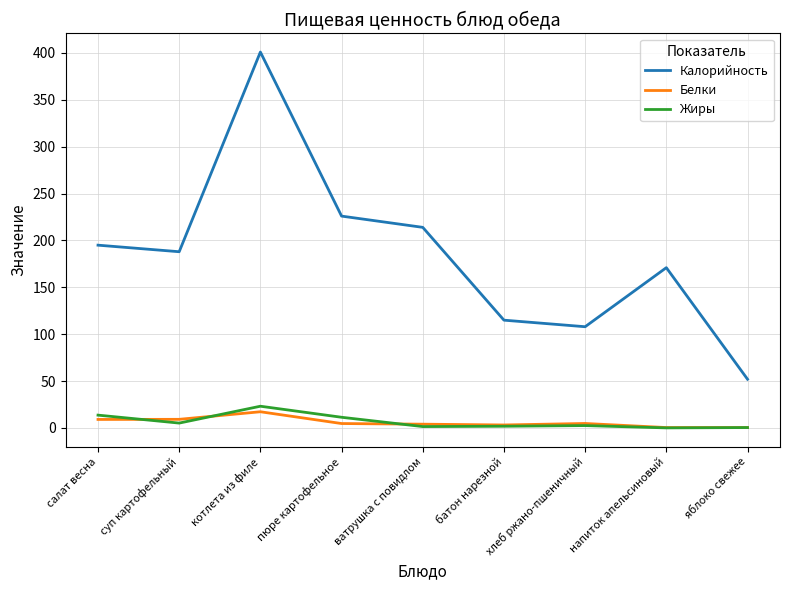

True or false: Жиры and Калорийность cross at least once.

False